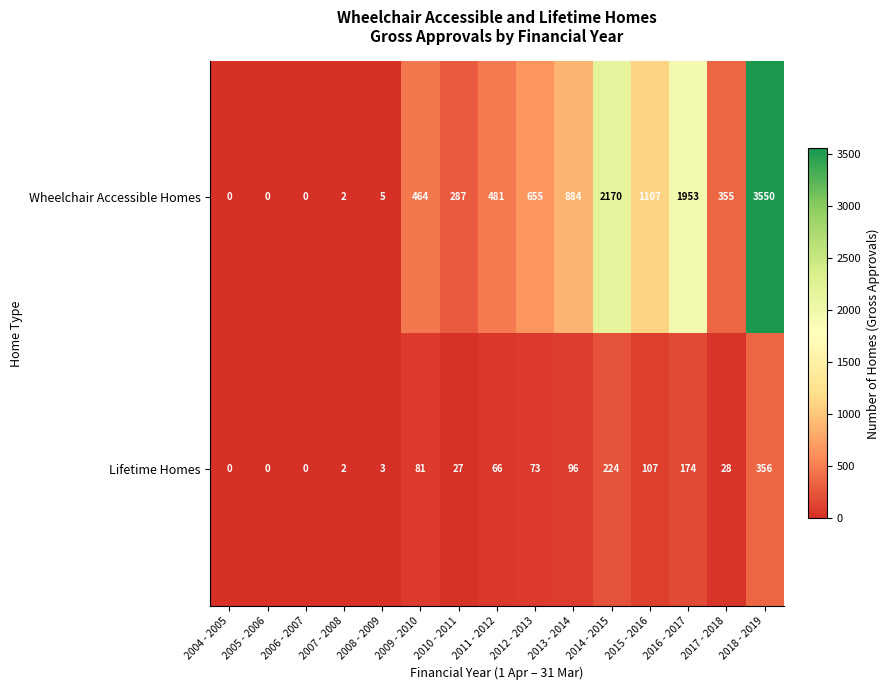

Rank the series by their average value, from lowest to highest.

Lifetime Homes, Wheelchair Accessible Homes